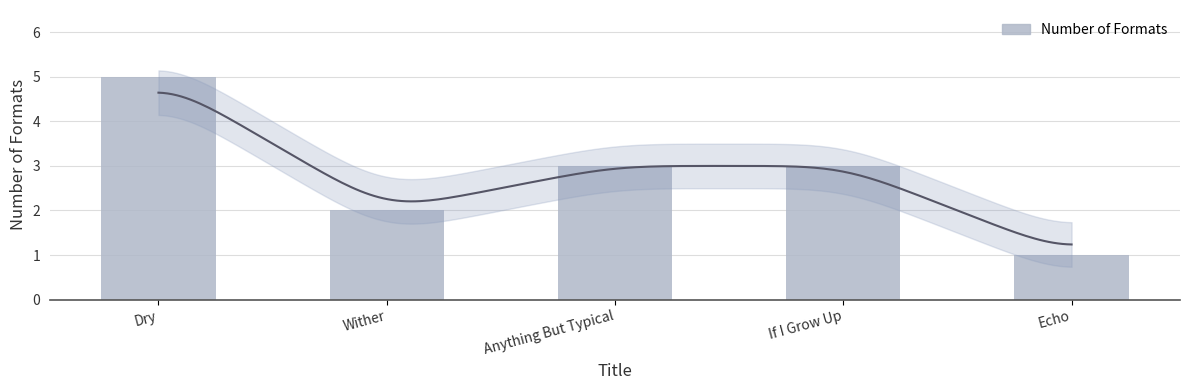

How many values are between 2 and 3?

3